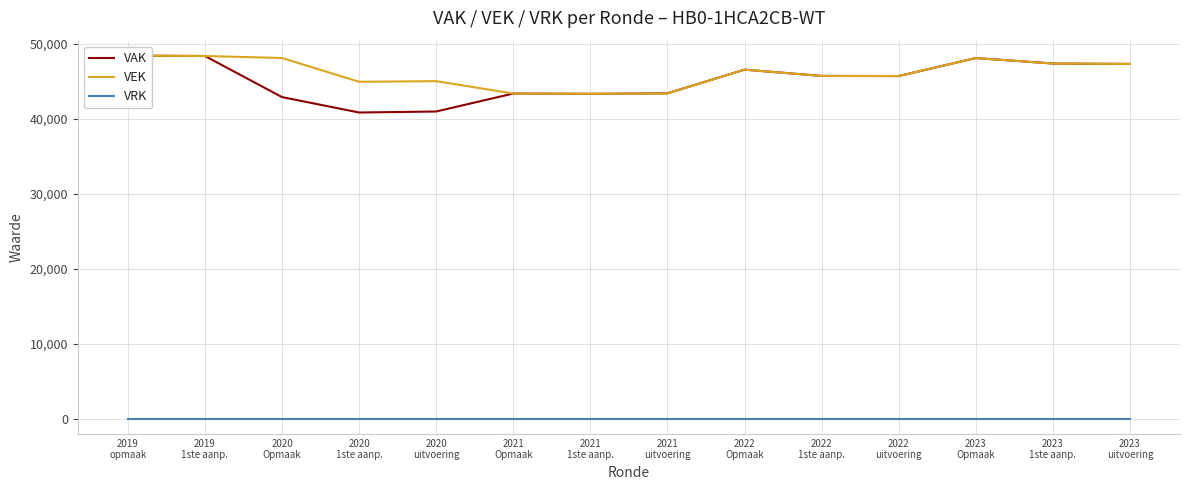

What is the greatest value displayed?

48452